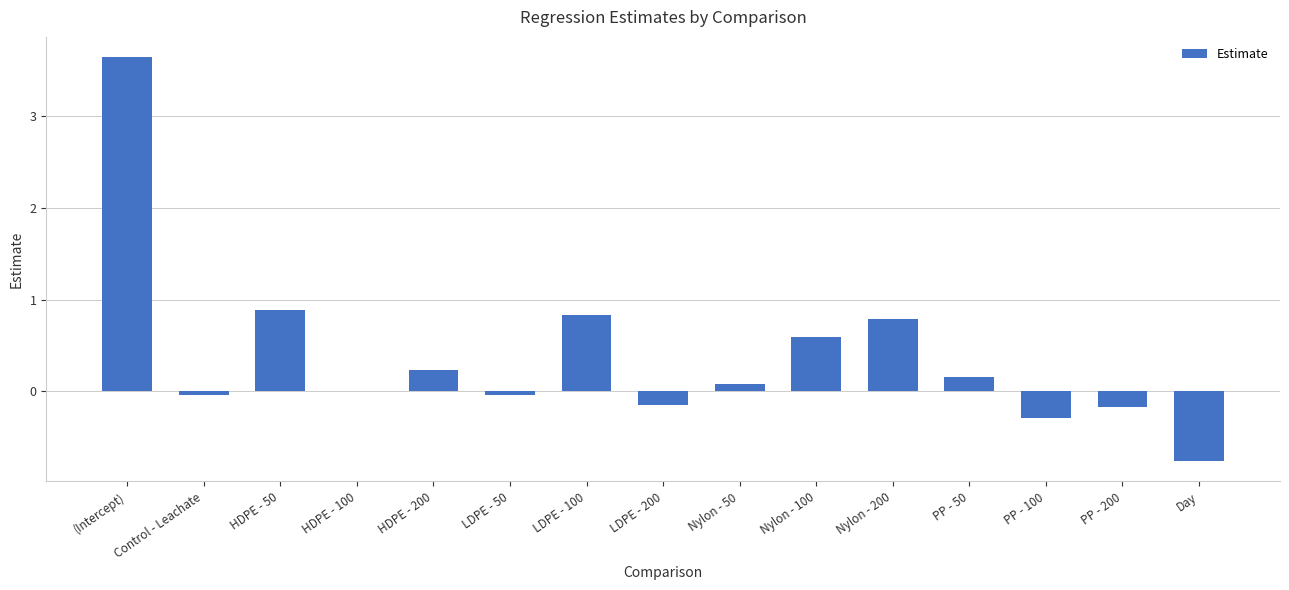

Which category has the highest value across all series?

(Intercept)